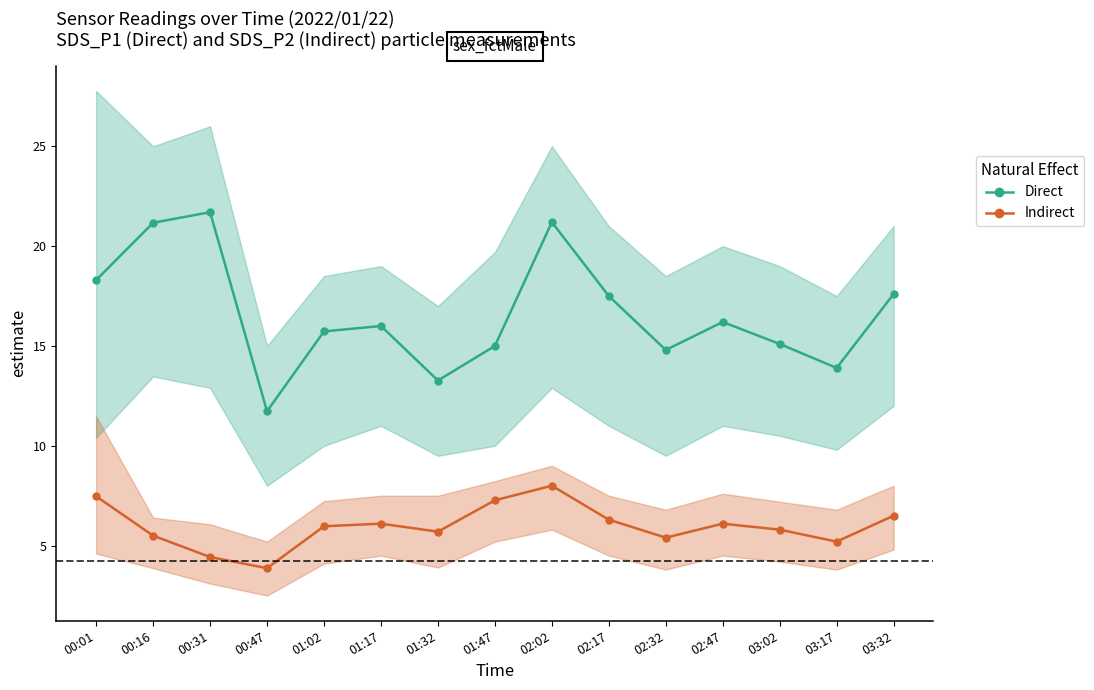

How many values in the Indirect series are below 5?

2